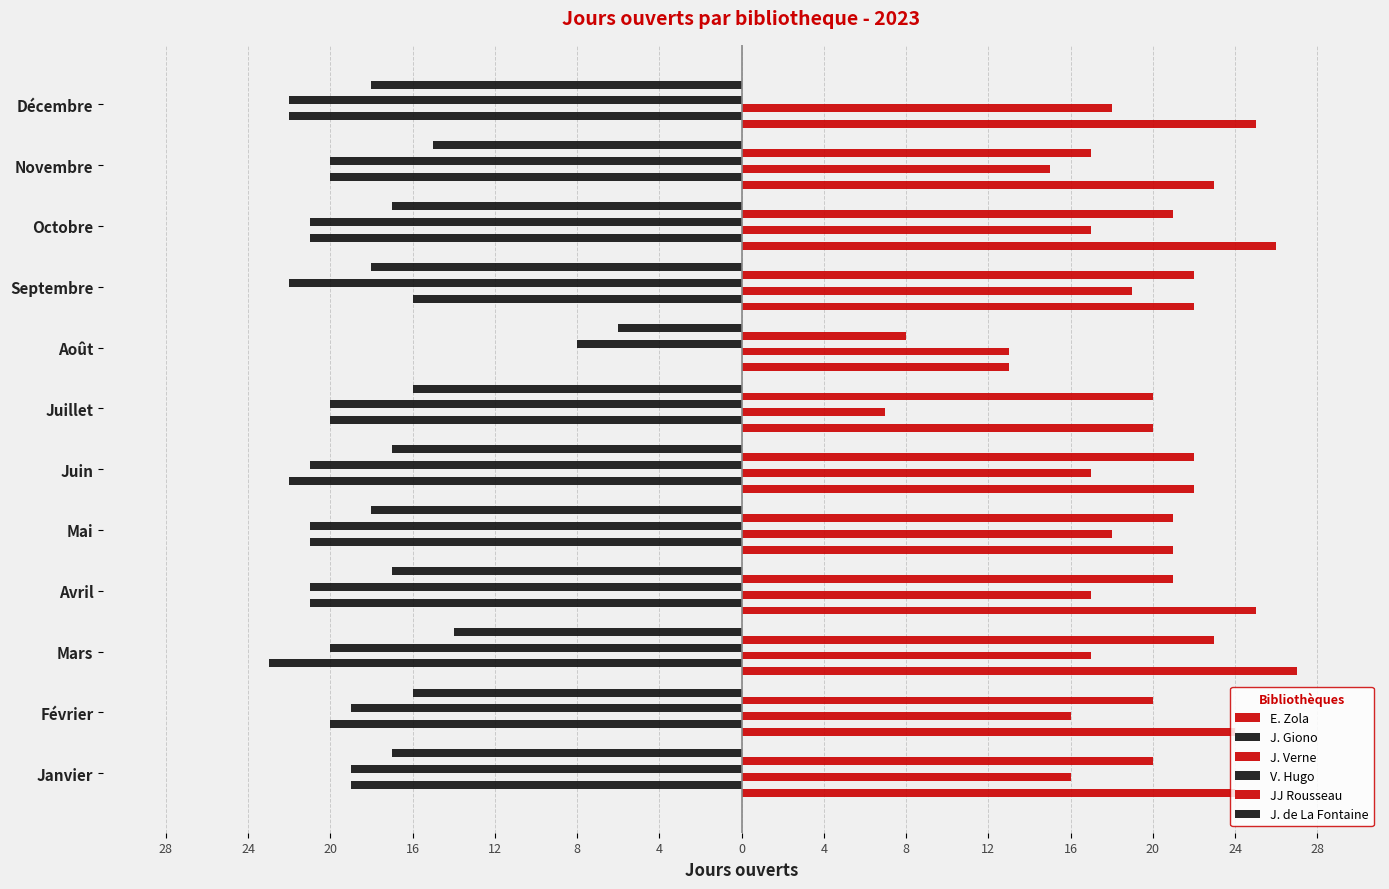

What is the smallest value displayed?

-23